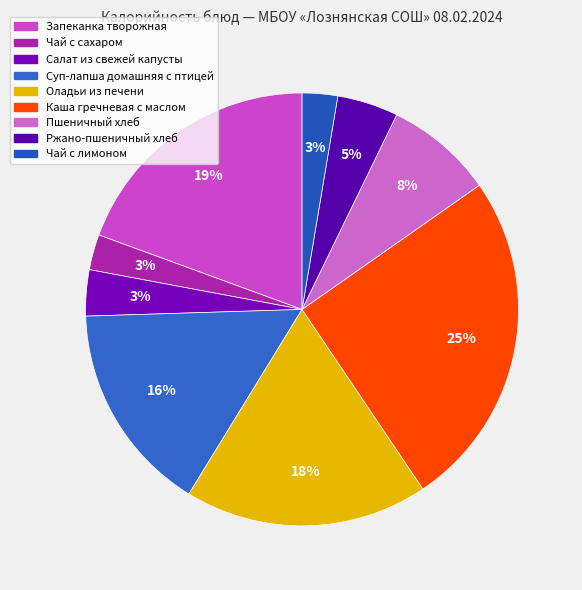

Rank the categories by value from highest to lowest.

Каша гречневая с маслом, Запеканка творожная, Оладьи из печени, Суп-лапша домашняя с птицей, Пшеничный хлеб, Ржано-пшеничный хлеб, Салат из свежей капусты, Чай с сахаром, Чай с лимоном